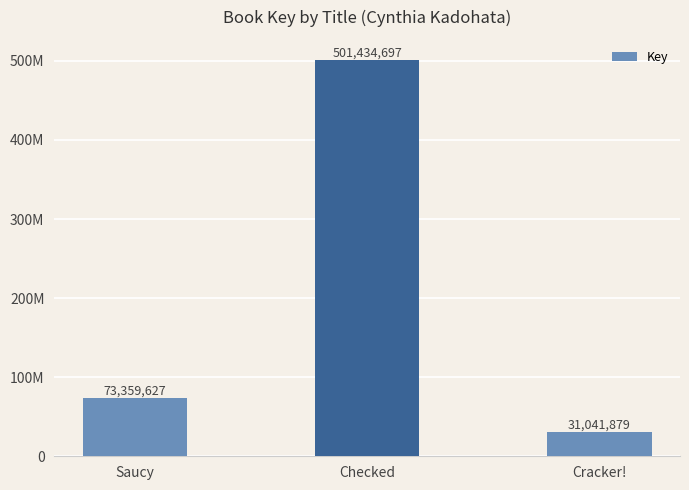

What is the smallest value displayed?

31041879